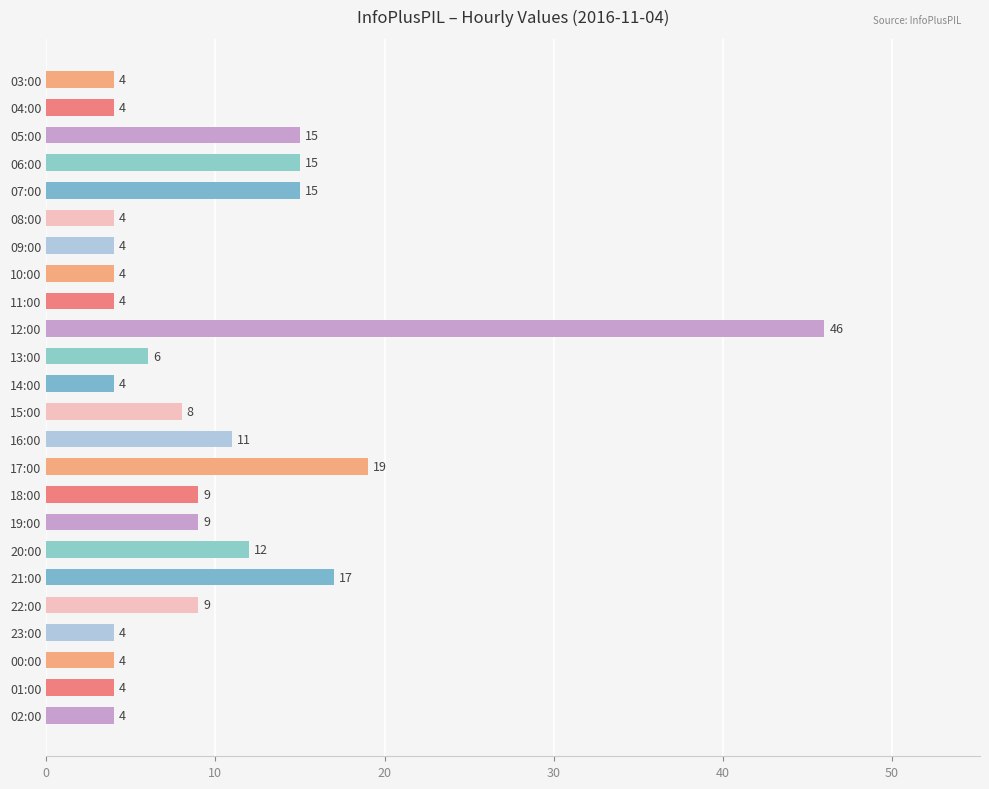

The chart shows a value of 4 at 01:00. True or false?

True